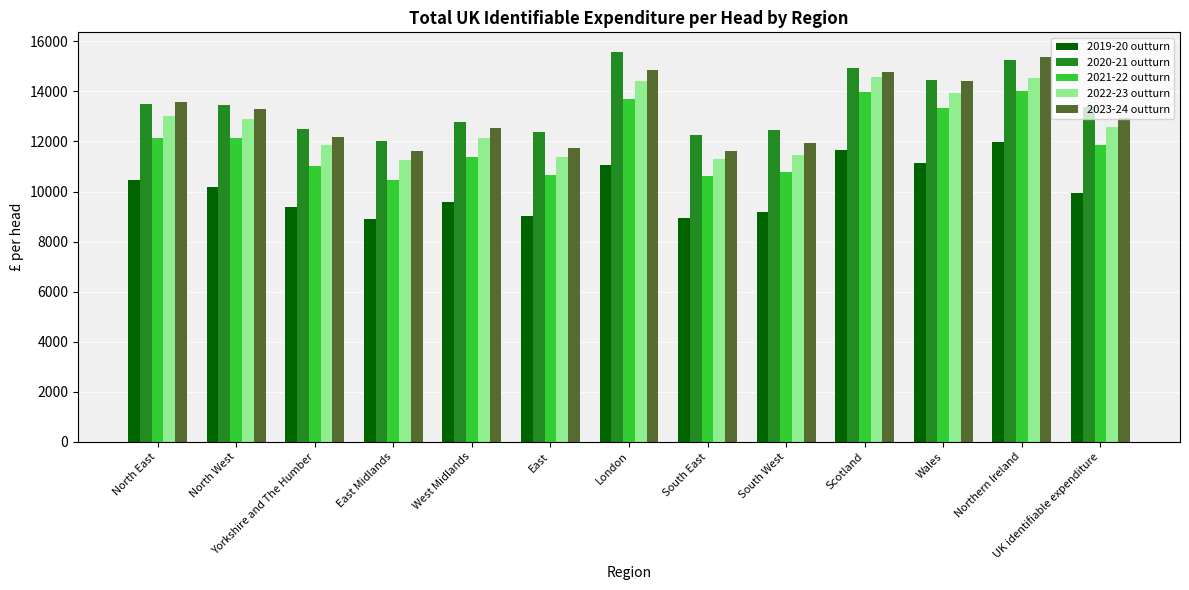

Is the value of 2021-22 outturn at North West greater than the value of 2022-23 outturn at South East?

Yes